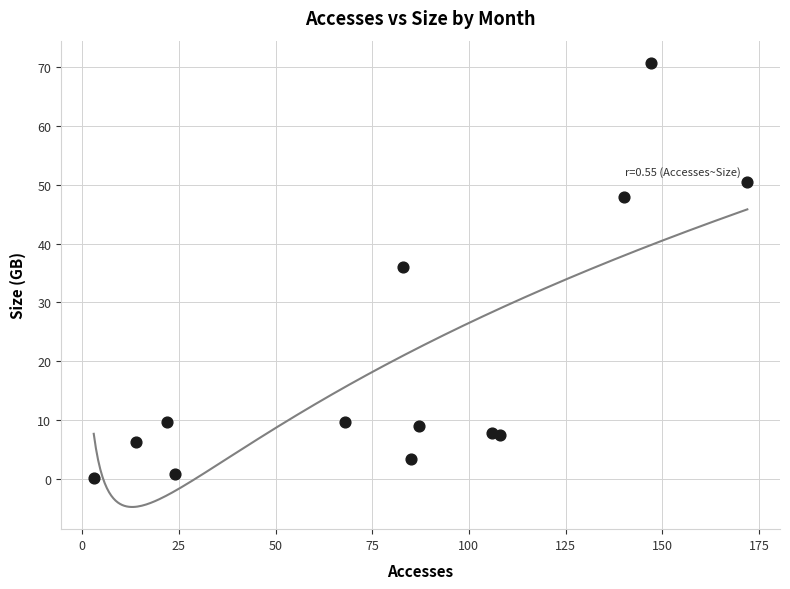

What is the range of Y values (max minus min)?

70.6